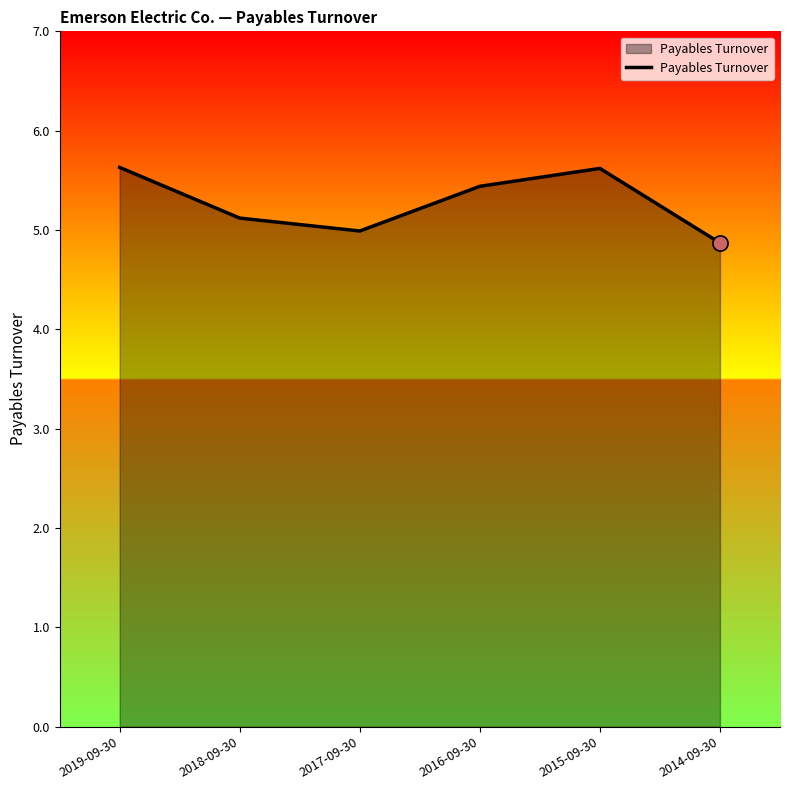

Approximately how many times larger is the value at 2016-09-30 compared to 2019-09-30?

1.0